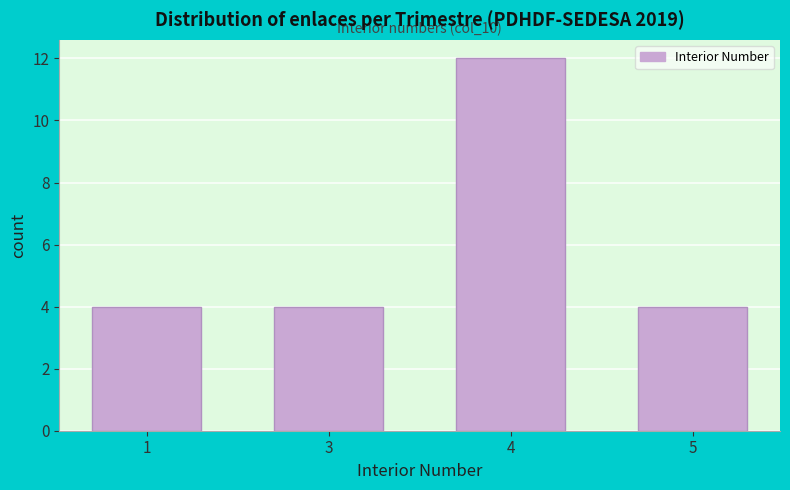

Reading right to left, transcribe all the data shown in this chart.

4	12	4	4